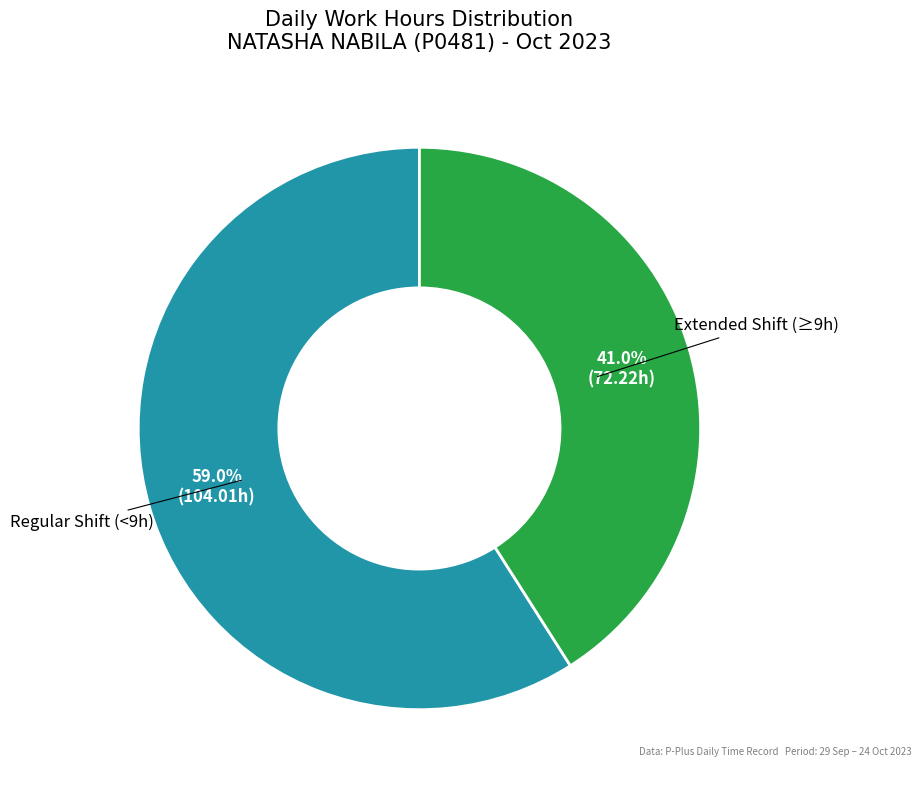

Does any single category account for the majority?

Yes